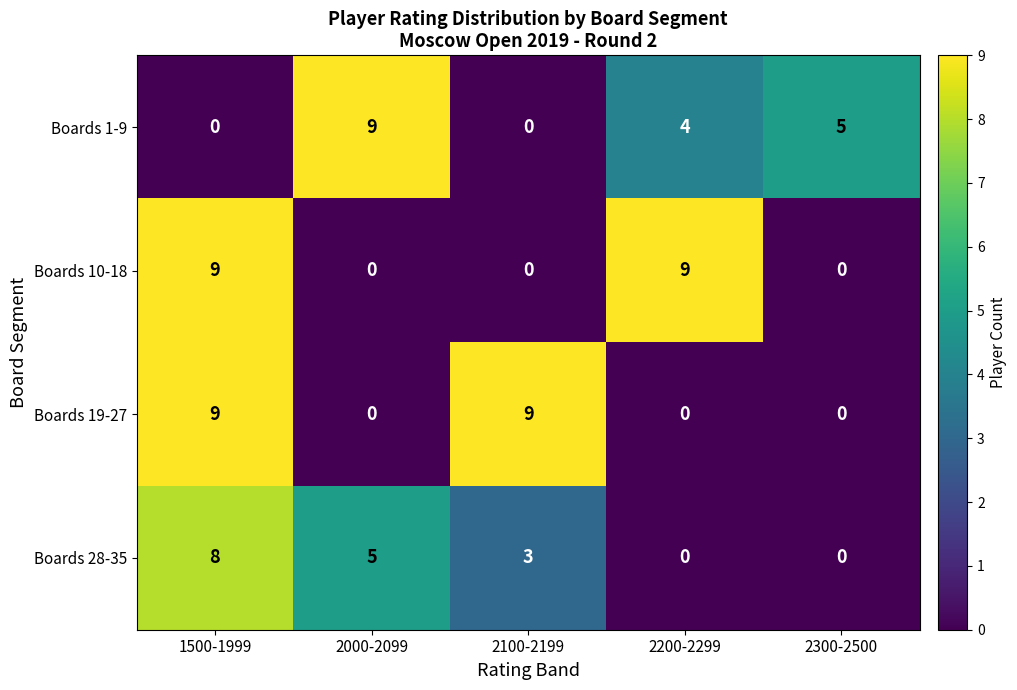

What is the total value across all series at 1500-1999?

26